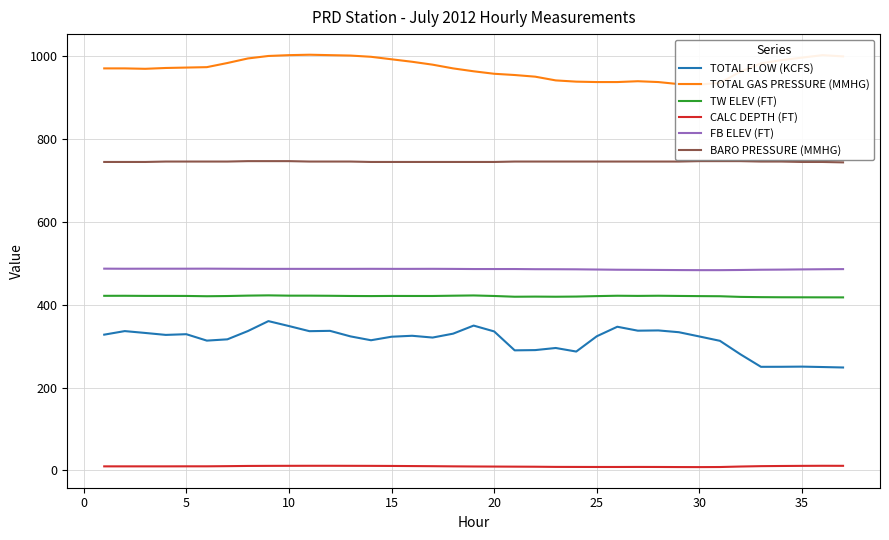

What is the difference between the second highest and minimum values in the FB ELEV (FT) series?

3.6